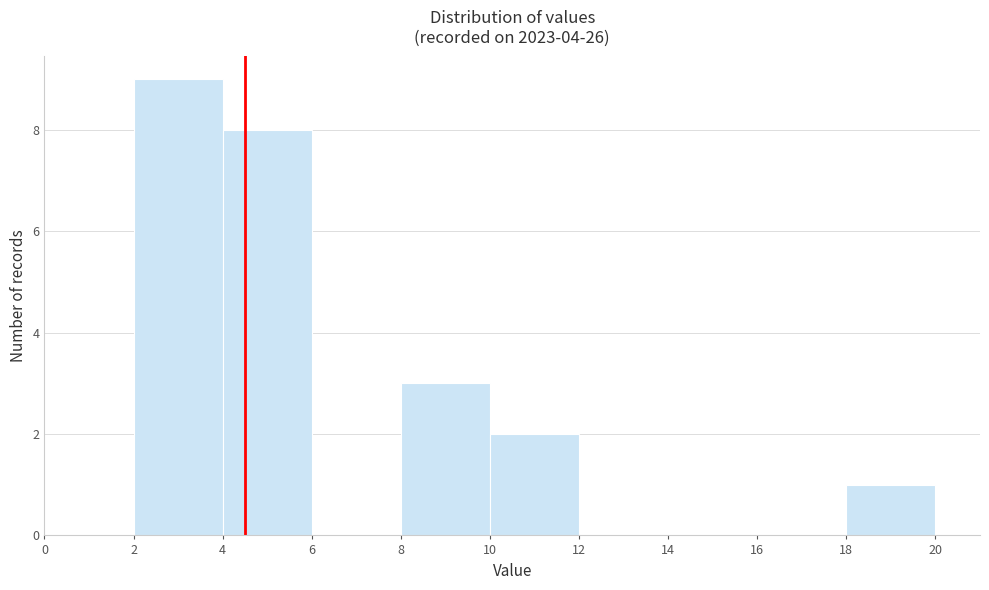

Reading left to right, transcribe this chart: for each bar, give the range it covers on the x-axis and its height. The values are not printed on the chart, so give them approximately, as read against the axis.

0 to 2: 0
2 to 4: 9
4 to 6: 8
6 to 8: 0
8 to 10: 3
10 to 12: 2
12 to 14: 0
14 to 16: 0
16 to 18: 0
18 to 20: 1